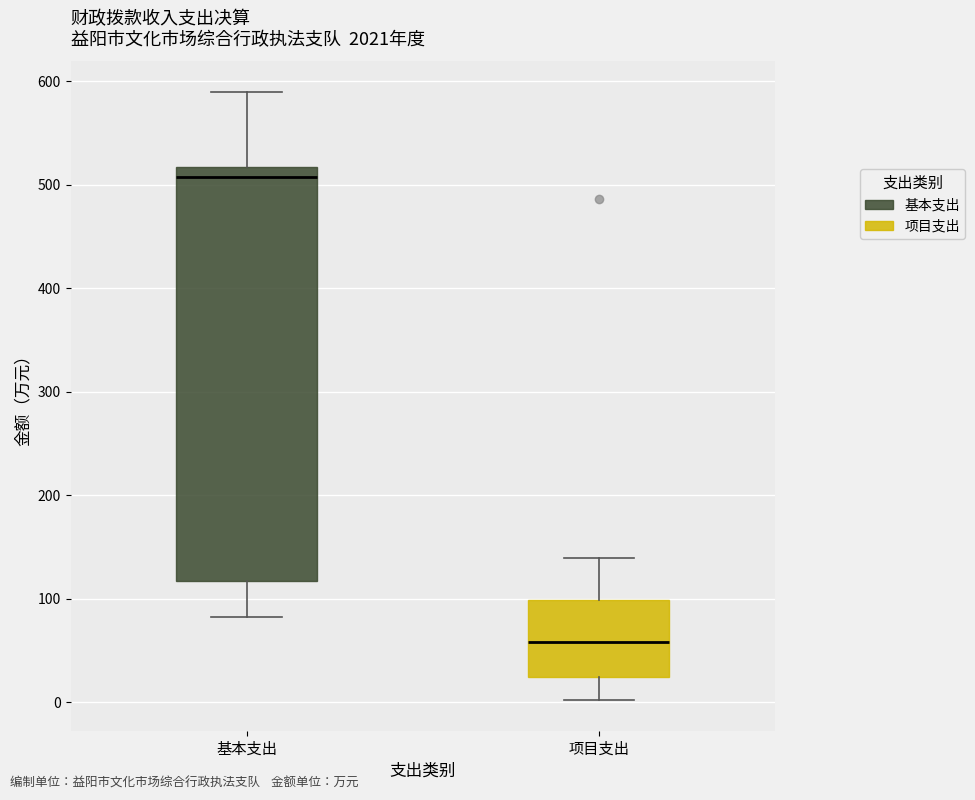

Reading left to right, read every box against the y-axis: the position of its median line, the range the box covers, and the ends of its whiskers. The values are not printed on the chart, so give them approximately, as read against the axis.

基本支出: median 510, box 120 to 520, whiskers 80 to 590
项目支出: median 60, box 20 to 100, whiskers 0 to 140